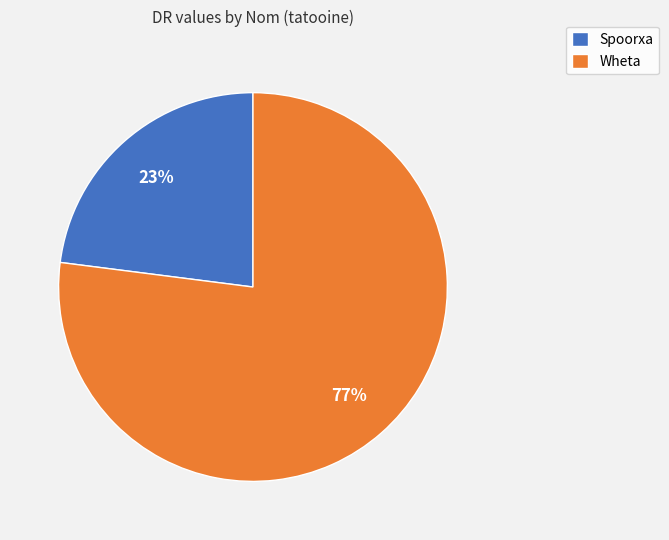

How many segments does this pie chart have?

2